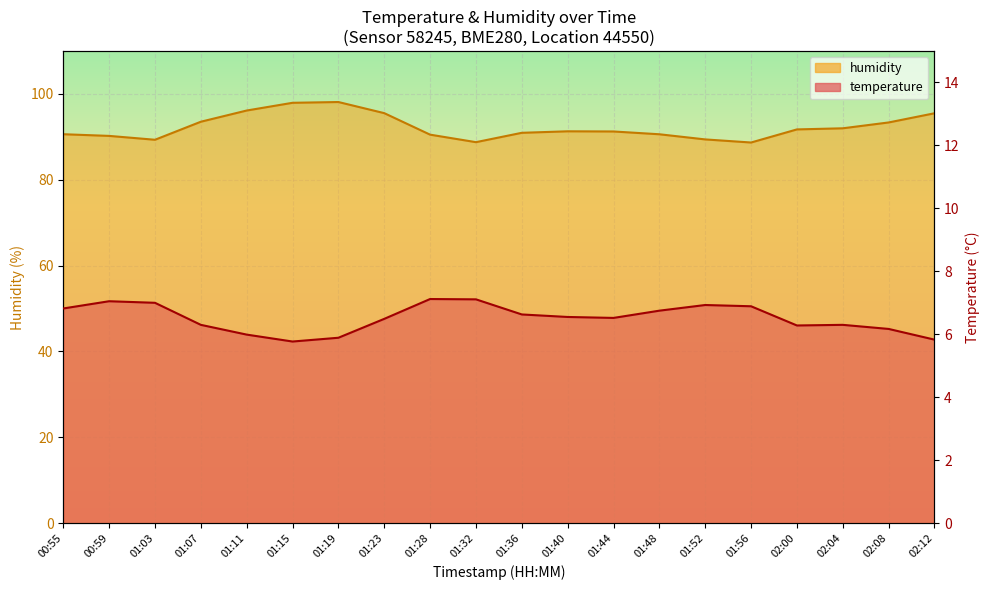

At which label does temperature reach its minimum?

01:15